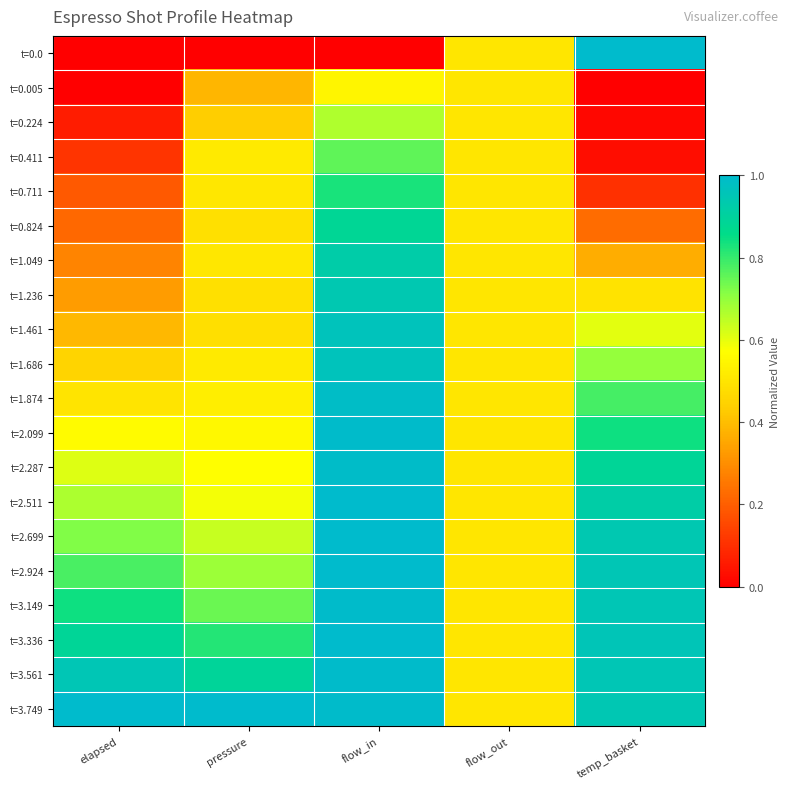

Rank the series by their maximum value, from highest to lowest.

t=0.0, t=2.511, t=3.749, t=3.336, t=2.924, t=2.699, t=3.149, t=2.099, t=3.561, t=2.287, t=1.874, t=1.686, t=1.461, t=1.236, t=1.049, t=0.824, t=0.711, t=0.411, t=0.224, t=0.005